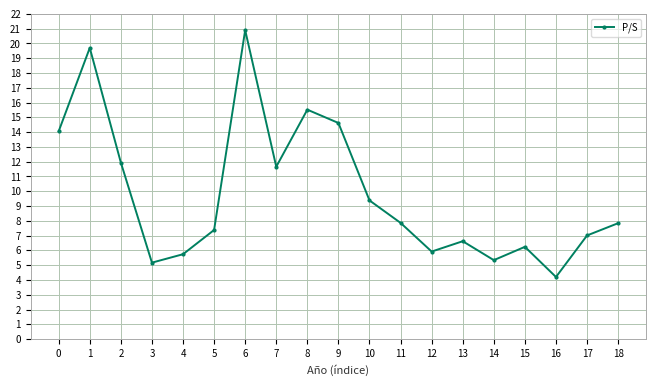

Is it true that the value at 3 is 5.2?

True